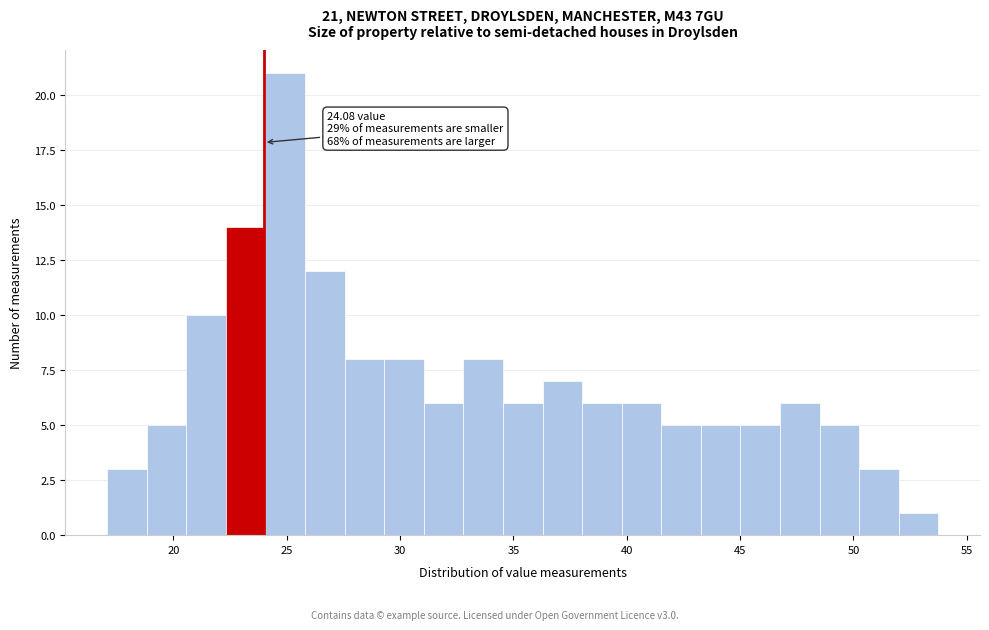

Around what value on the x-axis is the tallest bar? Give the approximate position of its centre, as read against the axis.

25.0